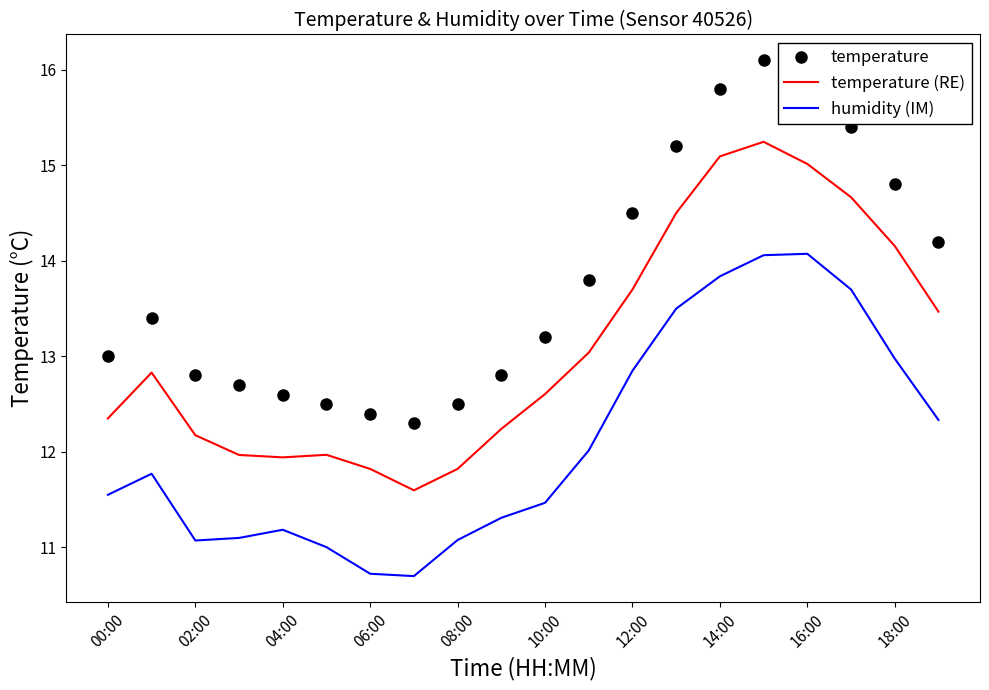

True or false: temperature and temperature (RE) intersect in this chart.

False